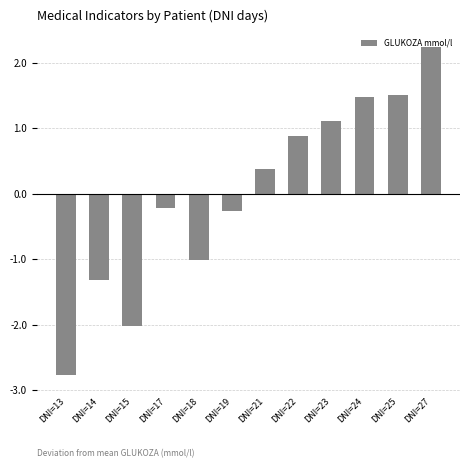

How many categories are shown in the chart?

12